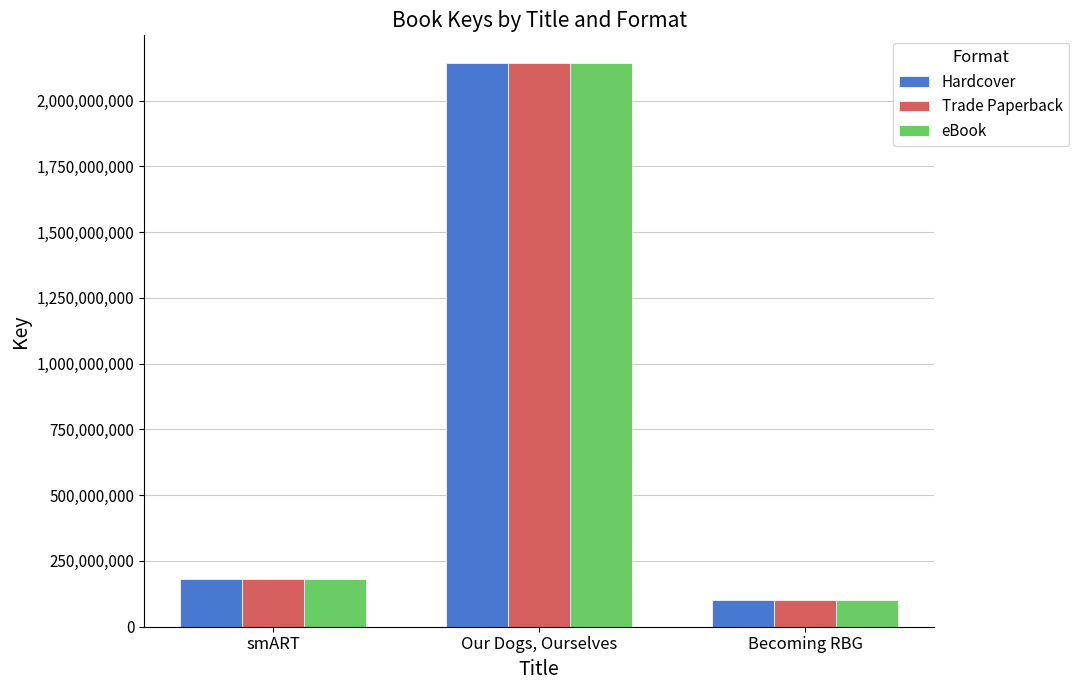

Reading left to right, extract all data points from this chart.

Hardcover: 182637409	2140741775	100952866
Trade Paperback: 182637409	2140741775	100952866
eBook: 182637409	2140741775	100952866